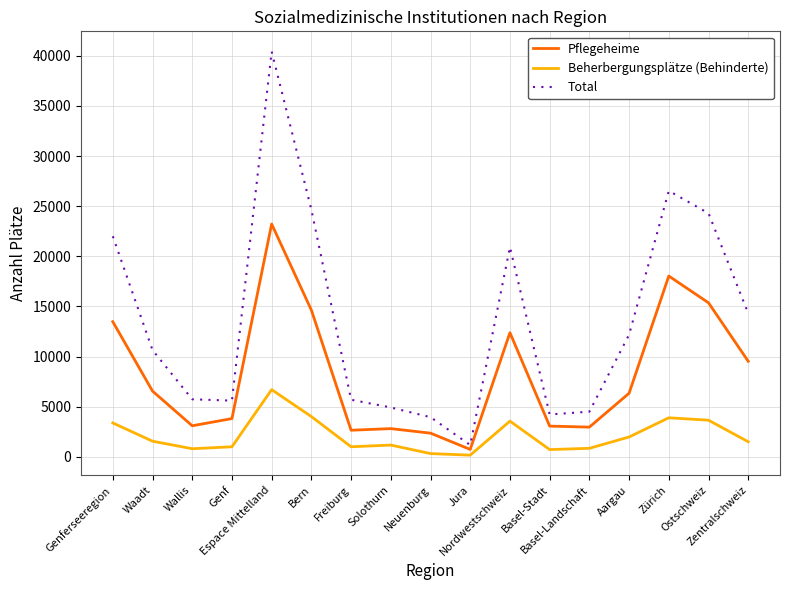

Which series has the largest total across all categories?

Total